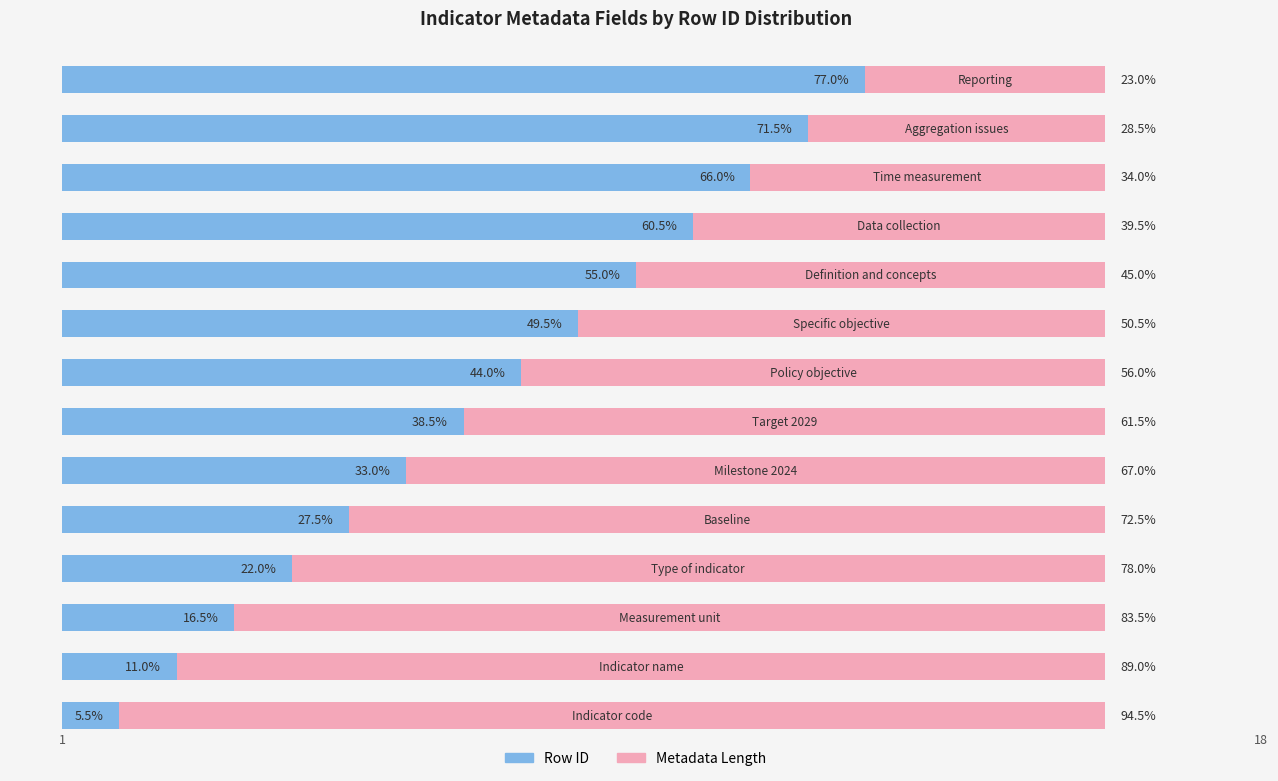

At how many categories does at least one series exceed 41?

14